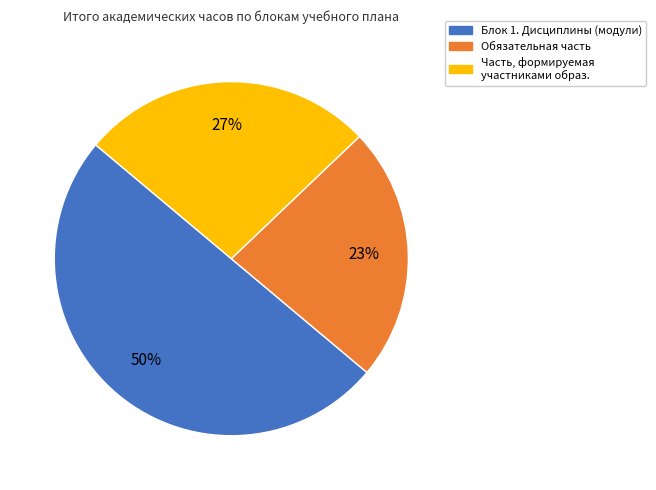

How many slices are in this pie chart?

3